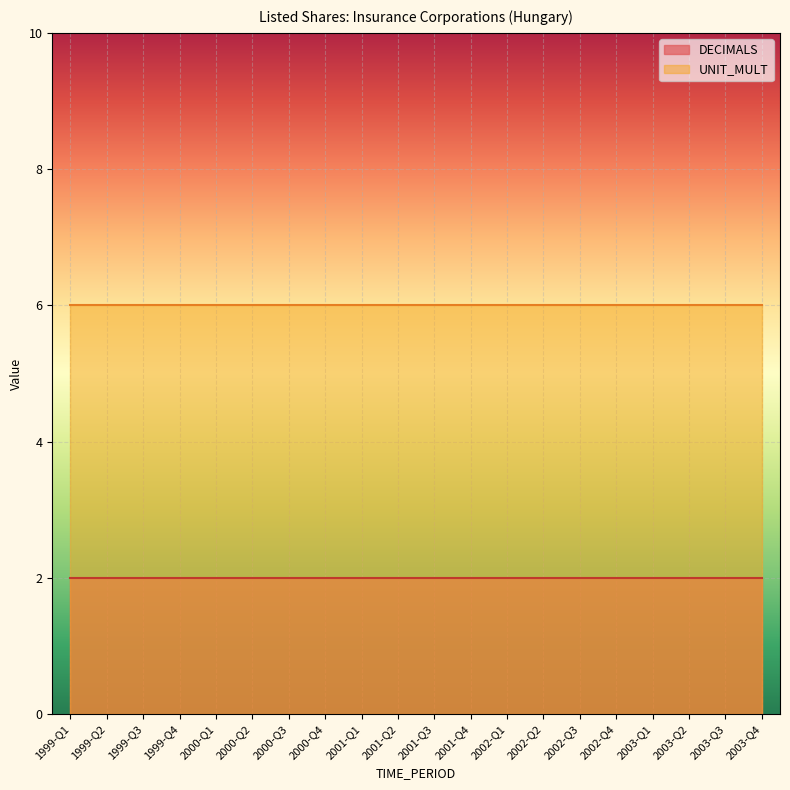

Which series has the largest total across all categories?

UNIT_MULT